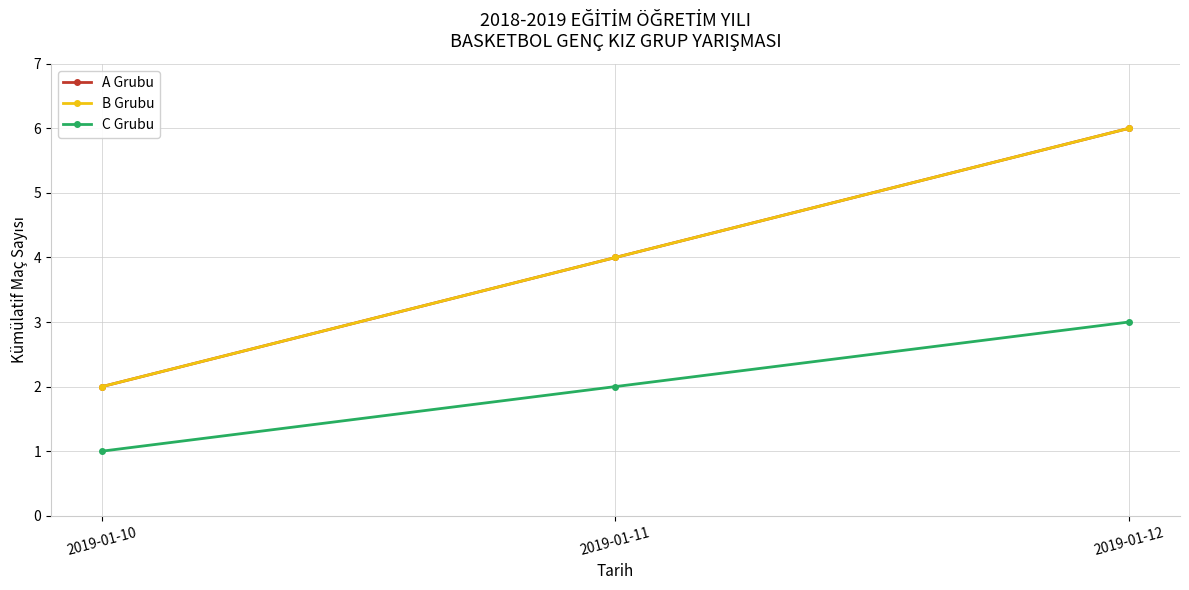

What is the sum of all C Grubu values?

6